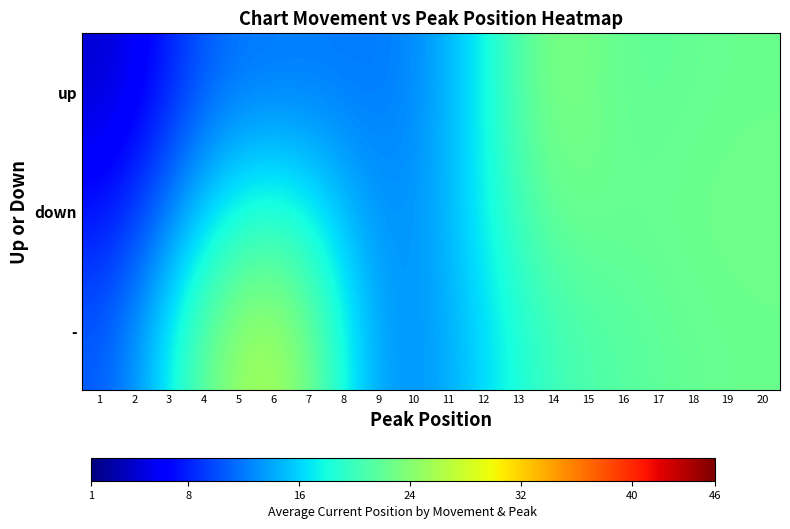

At 5, list the series in order from largest to smallest.

-, down, up